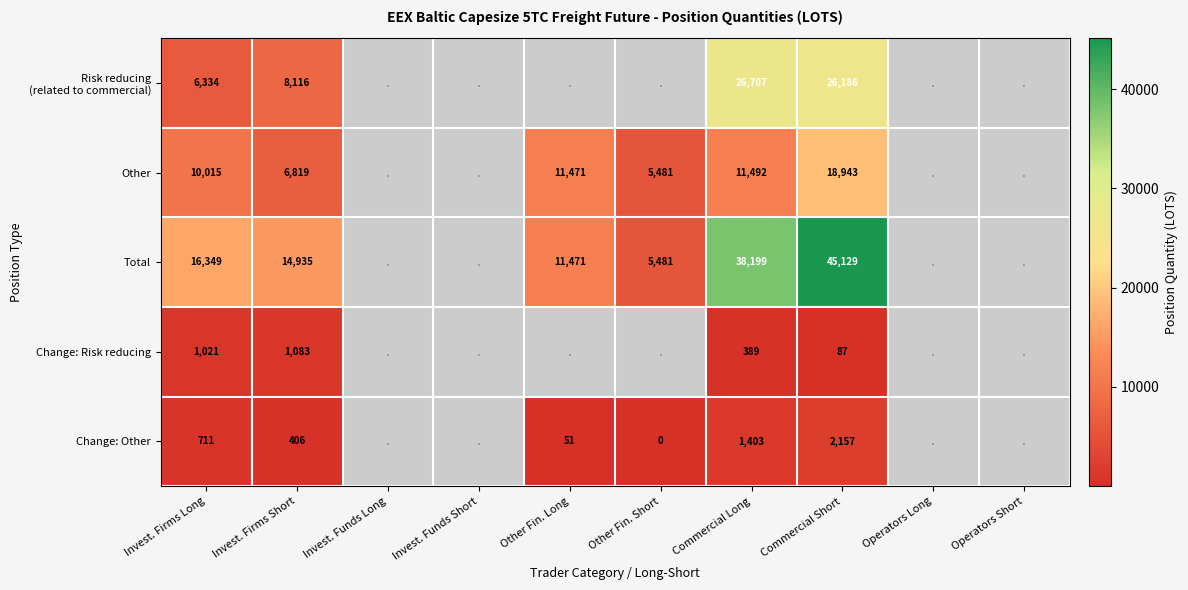

Is the value of Other at Invest. Firms Long greater than the value of Change: Other at Other Fin. Long?

Yes